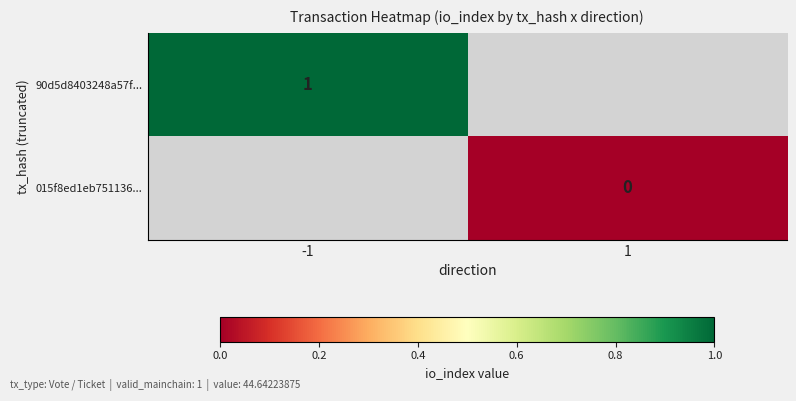

Which category has the lowest value across all series?

1